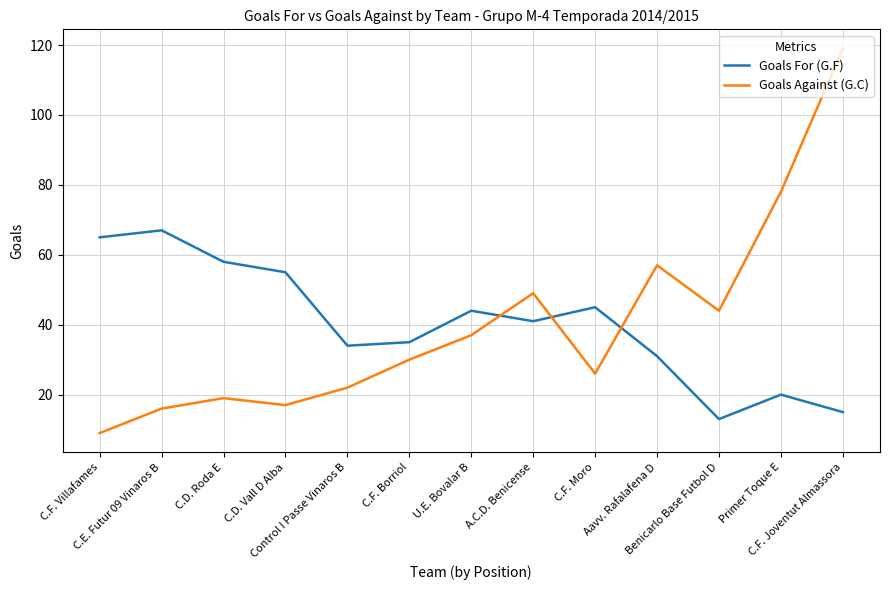

The value of Goals For (G.F) at C.F. Joventut Almassora is 15. True or false?

True